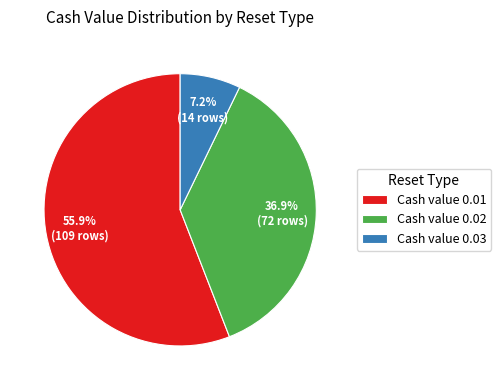

What is the largest slice in the pie chart?

Cash value 0.01